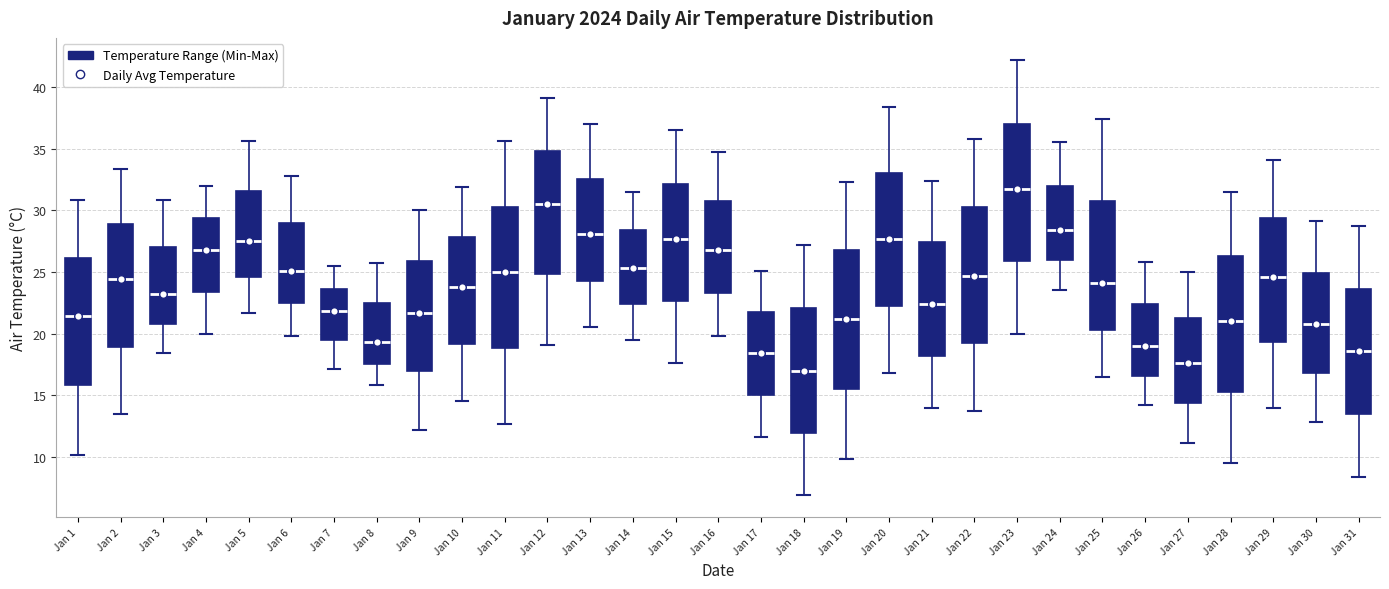

Reading left to right, transcribe this box plot: for each box, give where its median line is, the range the box spans, and where its two whiskers end, as read against the y-axis. The values are not printed on the chart, so give them approximately, as read against the axis.

Jan 1: median 21.5, box 16.0 to 26.0, whiskers 10.0 to 31.0
Jan 2: median 24.5, box 19.0 to 29.0, whiskers 13.5 to 33.5
Jan 3: median 23.0, box 21.0 to 27.0, whiskers 18.5 to 31.0
Jan 4: median 27.0, box 23.5 to 29.5, whiskers 20.0 to 32.0
Jan 5: median 27.5, box 24.5 to 31.5, whiskers 21.5 to 35.5
Jan 6: median 25.0, box 22.5 to 29.0, whiskers 20.0 to 33.0
Jan 7: median 22.0, box 19.5 to 23.5, whiskers 17.0 to 25.5
Jan 8: median 19.5, box 17.5 to 22.5, whiskers 16.0 to 25.5
Jan 9: median 21.5, box 17.0 to 26.0, whiskers 12.0 to 30.0
Jan 10: median 24.0, box 19.0 to 28.0, whiskers 14.5 to 32.0
Jan 11: median 25.0, box 19.0 to 30.5, whiskers 12.5 to 35.5
Jan 12: median 30.5, box 25.0 to 35.0, whiskers 19.0 to 39.0
Jan 13: median 28.0, box 24.5 to 32.5, whiskers 20.5 to 37.0
Jan 14: median 25.5, box 22.5 to 28.5, whiskers 19.5 to 31.5
Jan 15: median 27.5, box 22.5 to 32.0, whiskers 17.5 to 36.5
Jan 16: median 27.0, box 23.5 to 31.0, whiskers 20.0 to 34.5
Jan 17: median 18.5, box 15.0 to 22.0, whiskers 11.5 to 25.0
Jan 18: median 17.0, box 12.0 to 22.0, whiskers 7.0 to 27.0
Jan 19: median 21.0, box 15.5 to 27.0, whiskers 10.0 to 32.5
Jan 20: median 27.5, box 22.5 to 33.0, whiskers 17.0 to 38.5
Jan 21: median 22.5, box 18.0 to 27.5, whiskers 14.0 to 32.5
Jan 22: median 24.5, box 19.0 to 30.5, whiskers 13.5 to 36.0
Jan 23: median 31.5, box 26.0 to 37.0, whiskers 20.0 to 42.0
Jan 24: median 28.5, box 26.0 to 32.0, whiskers 23.5 to 35.5
Jan 25: median 24.0, box 20.5 to 31.0, whiskers 16.5 to 37.5
Jan 26: median 19.0, box 16.5 to 22.5, whiskers 14.0 to 26.0
Jan 27: median 17.5, box 14.5 to 21.5, whiskers 11.0 to 25.0
Jan 28: median 21.0, box 15.5 to 26.5, whiskers 9.5 to 31.5
Jan 29: median 24.5, box 19.5 to 29.5, whiskers 14.0 to 34.0
Jan 30: median 21.0, box 17.0 to 25.0, whiskers 13.0 to 29.0
Jan 31: median 18.5, box 13.5 to 23.5, whiskers 8.5 to 28.5